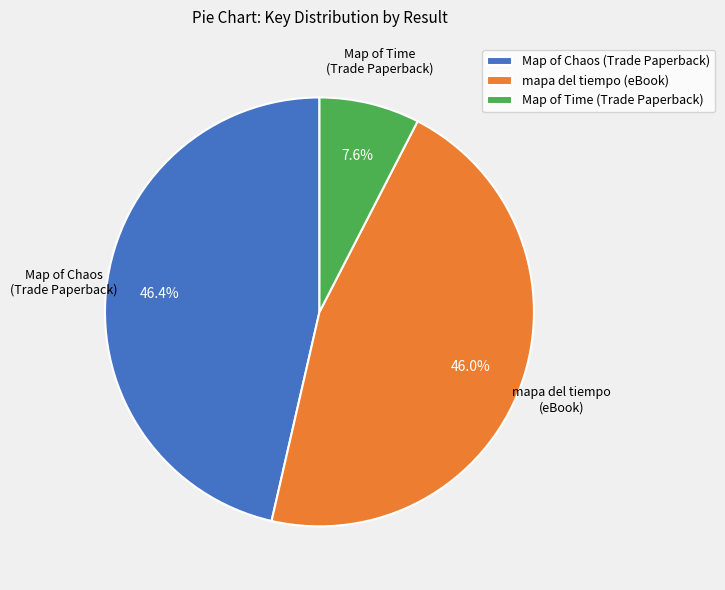

Approximately how many times larger is the value at Map of Time (Trade Paperback) compared to mapa del tiempo (eBook)?

0.2